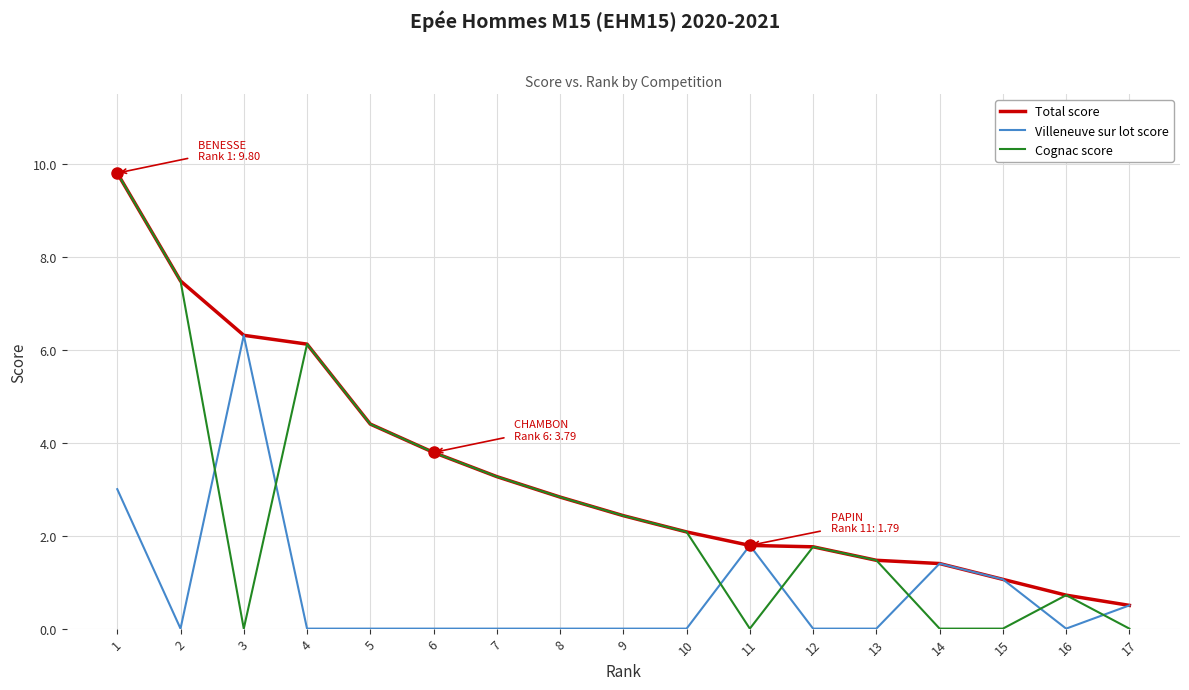

At which category does Villeneuve sur lot score reach its first local peak?

3